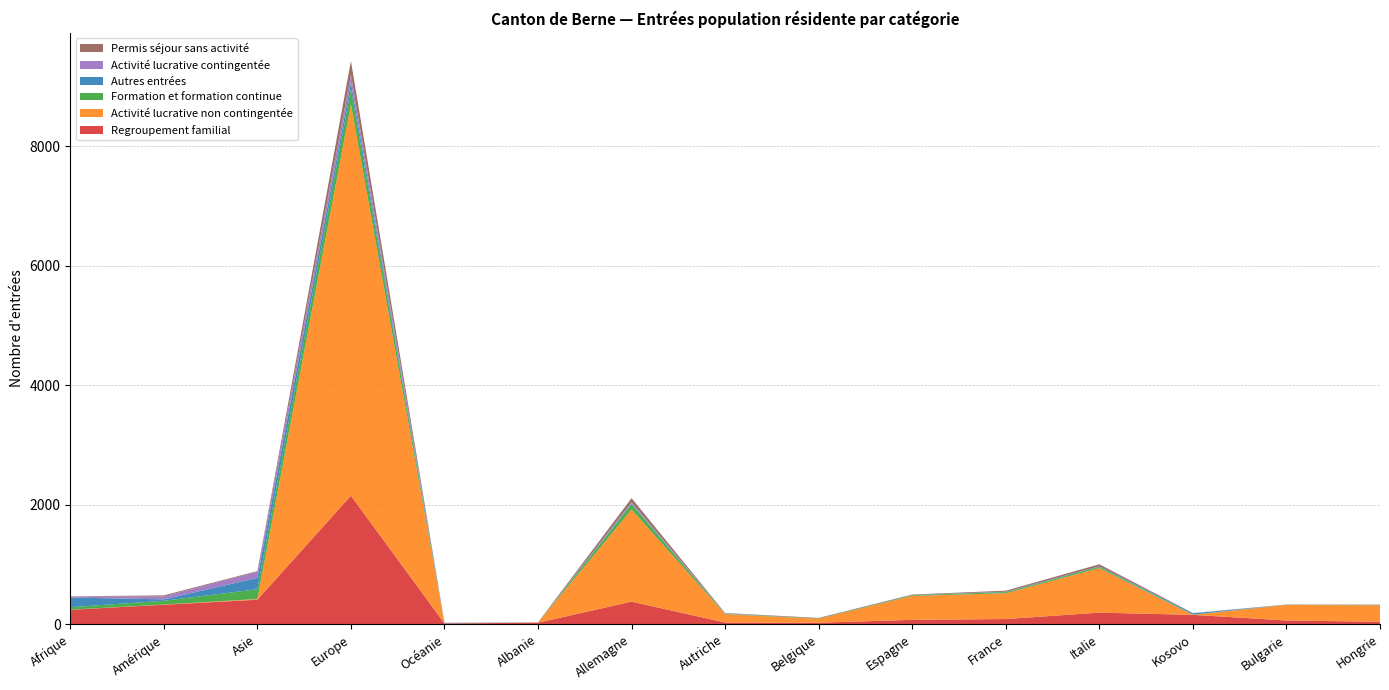

Reading left to right, extract all data points from this chart.

Regroupement familial: Afrique=244	Amérique=328	Asie=412	Europe=2153	Océanie=15	Albanie=28	Allemagne=380	Autriche=31	Belgique=28	Espagne=75	France=89	Italie=196	Kosovo=159	Bulgarie=65	Hongrie=43
Activité lucrative non contingentée: Afrique=2	Amérique=4	Asie=12	Europe=6549	Océanie=0	Albanie=1	Allemagne=1542	Autriche=137	Belgique=65	Espagne=402	France=432	Italie=745	Kosovo=2	Bulgarie=259	Hongrie=276
Formation et formation continue: Afrique=42	Amérique=62	Asie=163	Europe=253	Océanie=3	Albanie=1	Allemagne=87	Autriche=8	Belgique=6	Espagne=11	France=18	Italie=21	Kosovo=4	Bulgarie=2	Hongrie=6
Autres entrées: Afrique=161	Amérique=24	Asie=190	Europe=113	Océanie=3	Albanie=0	Allemagne=15	Autriche=1	Belgique=0	Espagne=4	France=7	Italie=8	Kosovo=21	Bulgarie=0	Hongrie=0
Activité lucrative contingentée: Afrique=14	Amérique=50	Asie=103	Europe=123	Océanie=6	Albanie=0	Allemagne=19	Autriche=5	Belgique=0	Espagne=0	France=1	Italie=1	Kosovo=4	Bulgarie=0	Hongrie=1
Permis séjour sans activité: Afrique=6	Amérique=17	Asie=11	Europe=233	Océanie=0	Albanie=3	Allemagne=68	Autriche=7	Belgique=9	Espagne=7	France=17	Italie=34	Kosovo=0	Bulgarie=5	Hongrie=5